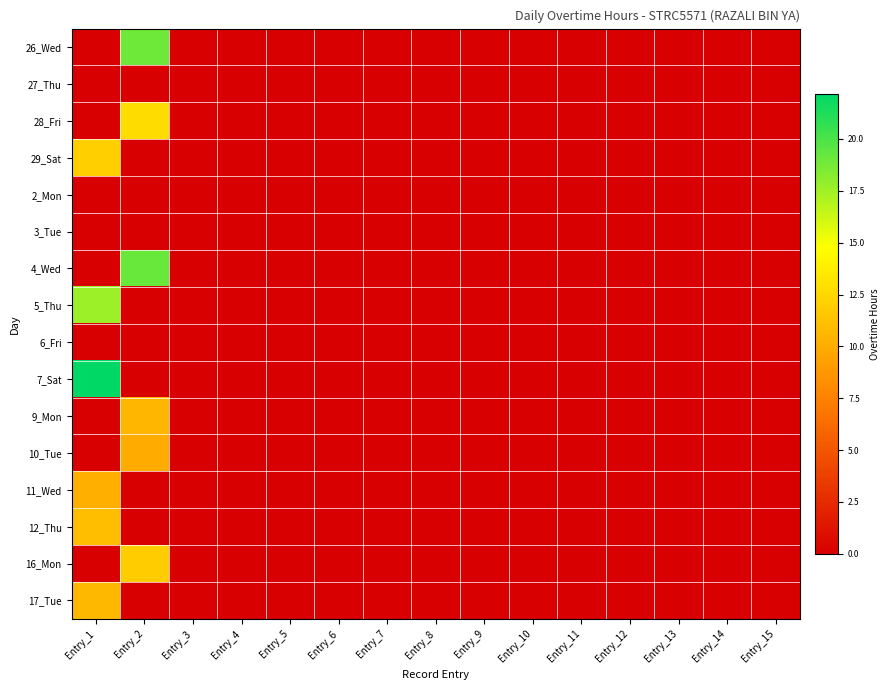

How many series are shown in this chart?

16